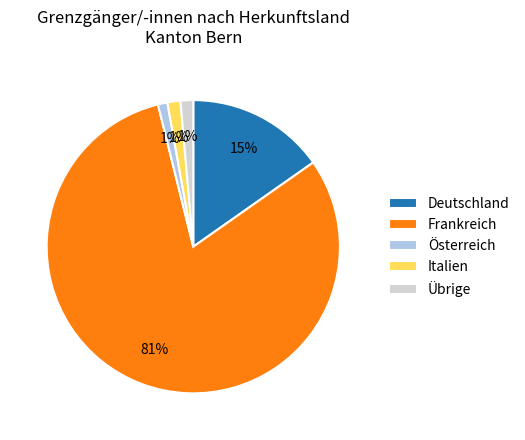

Is it true that Frankreich is 69% of the pie?

False